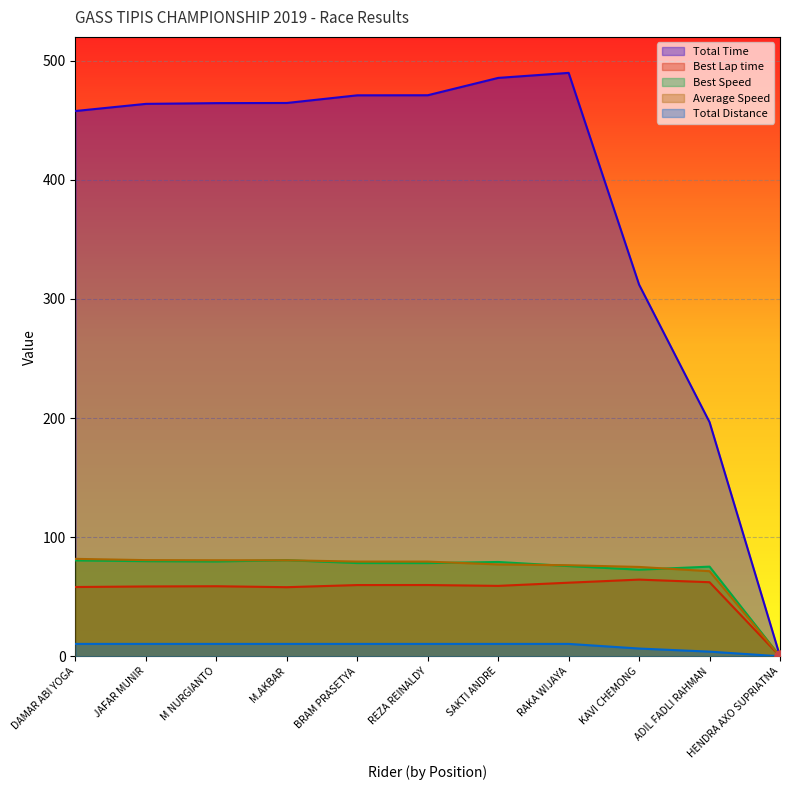

What is the difference between the Total Time values at REZA REINALDY and BRAM PRASETYA?

0.1